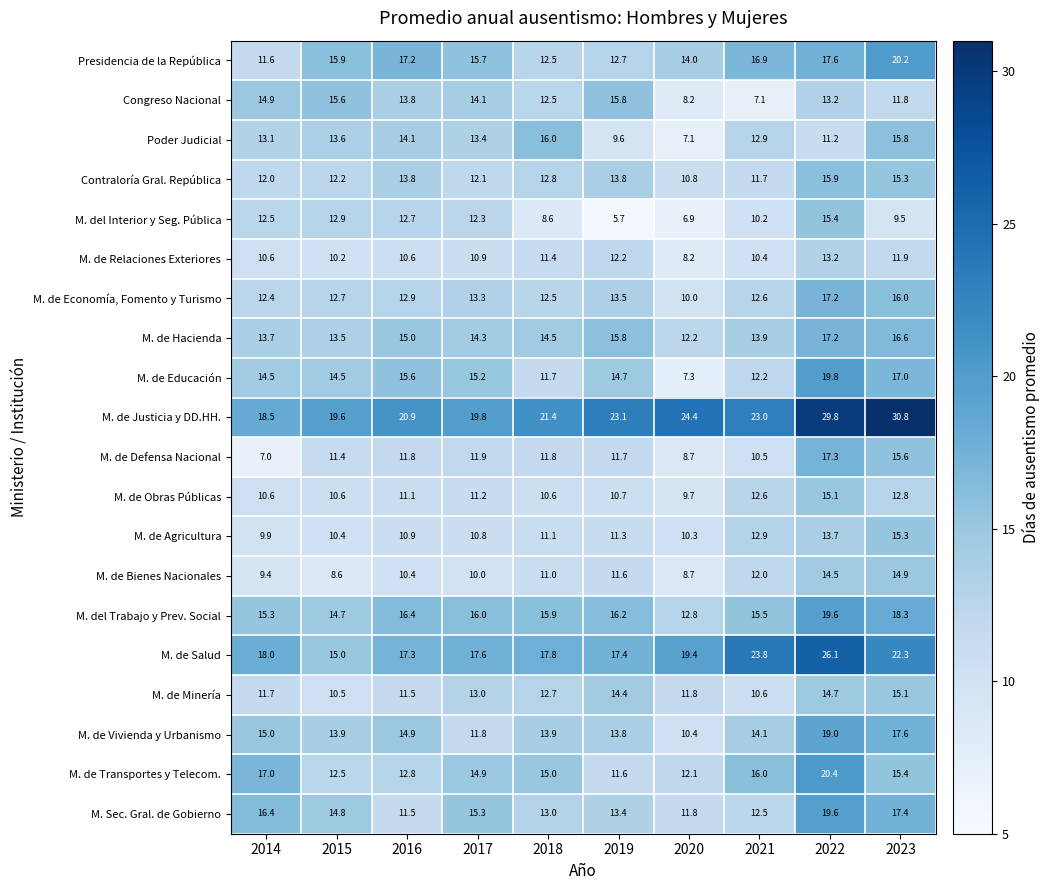

What is the minimum value shown in the chart?

5.7